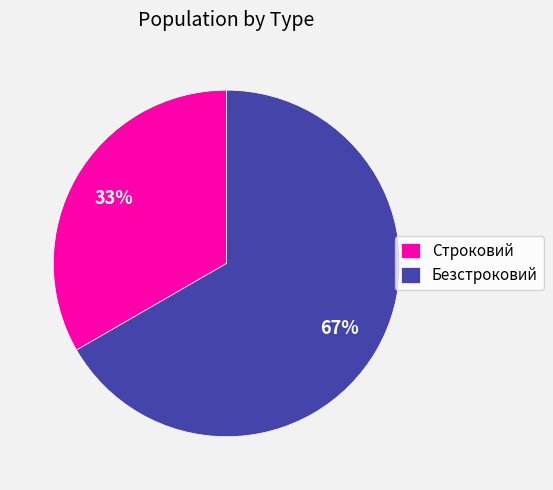

Between Строковий and Безстроковий, which is larger?

Безстроковий